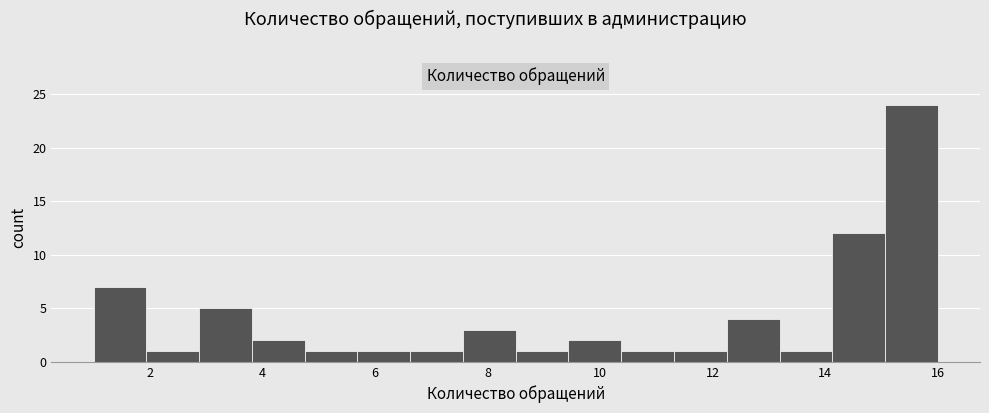

Reading left to right, transcribe this chart: for each bar, give the range it covers on the x-axis and its height. Neither the bar edges nor the heights are printed on the chart, so give them approximately, as read against the axes.

1.0 to 2.0: 7
2.0 to 2.8: 1
2.8 to 3.8: 5
3.8 to 4.8: 2
4.8 to 5.6: 1
5.6 to 6.6: 1
6.6 to 7.6: 1
7.6 to 8.6: 3
8.6 to 9.4: 1
9.4 to 10.4: 2
10.4 to 11.4: 1
11.4 to 12.2: 1
12.2 to 13.2: 4
13.2 to 14.2: 1
14.2 to 15.0: 12
15.0 to 16.0: 24